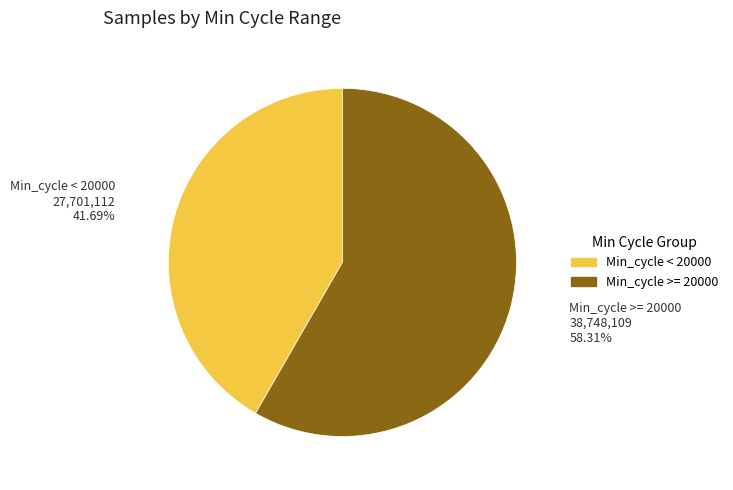

Do Min_cycle < 20000 and Min_cycle >= 20000 together represent more than half of the pie?

Yes